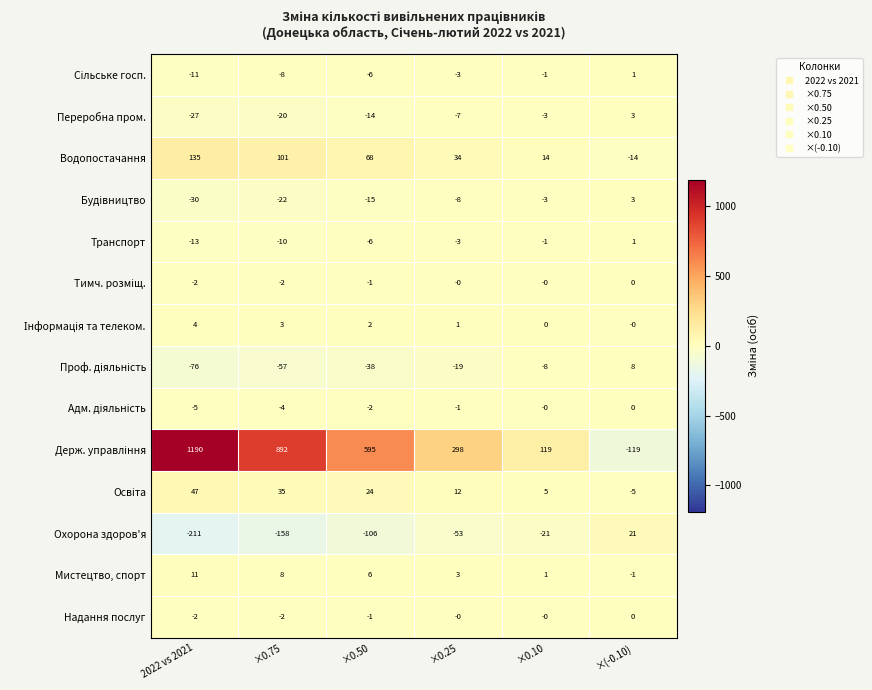

At which label does Переробна пром. first exceed -7?

×0.10